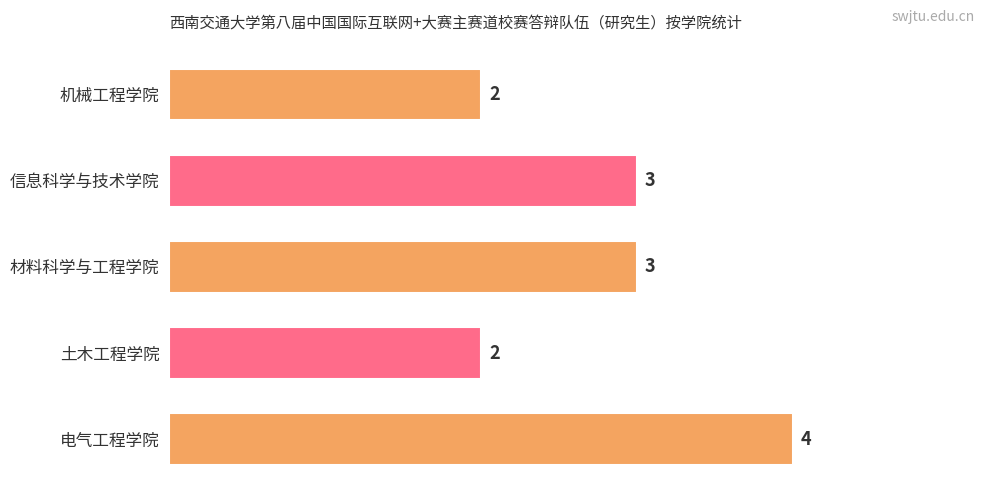

What is the greatest value displayed?

4